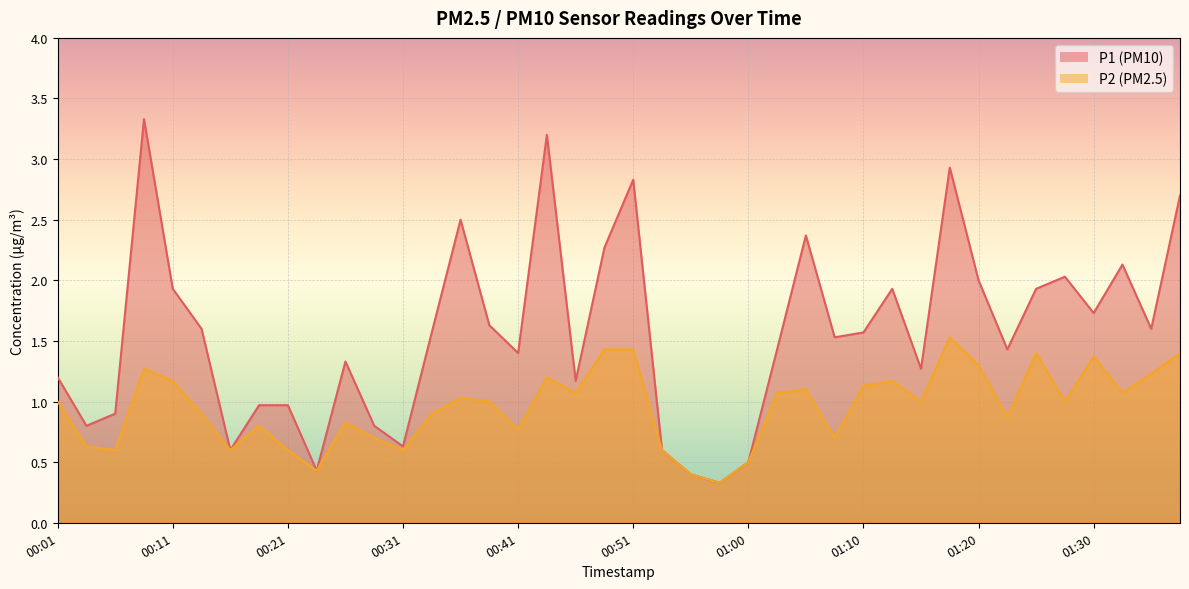

Which category has the highest value across all series?

00:09